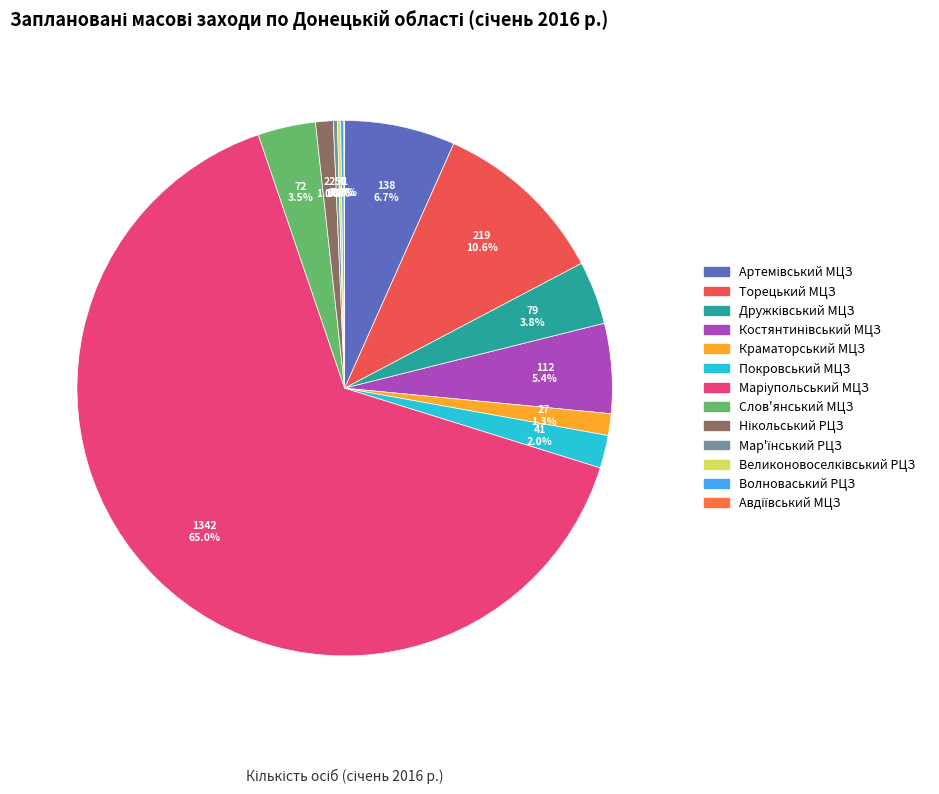

To the nearest percent, what portion does Дружківський МЦЗ represent?

4%